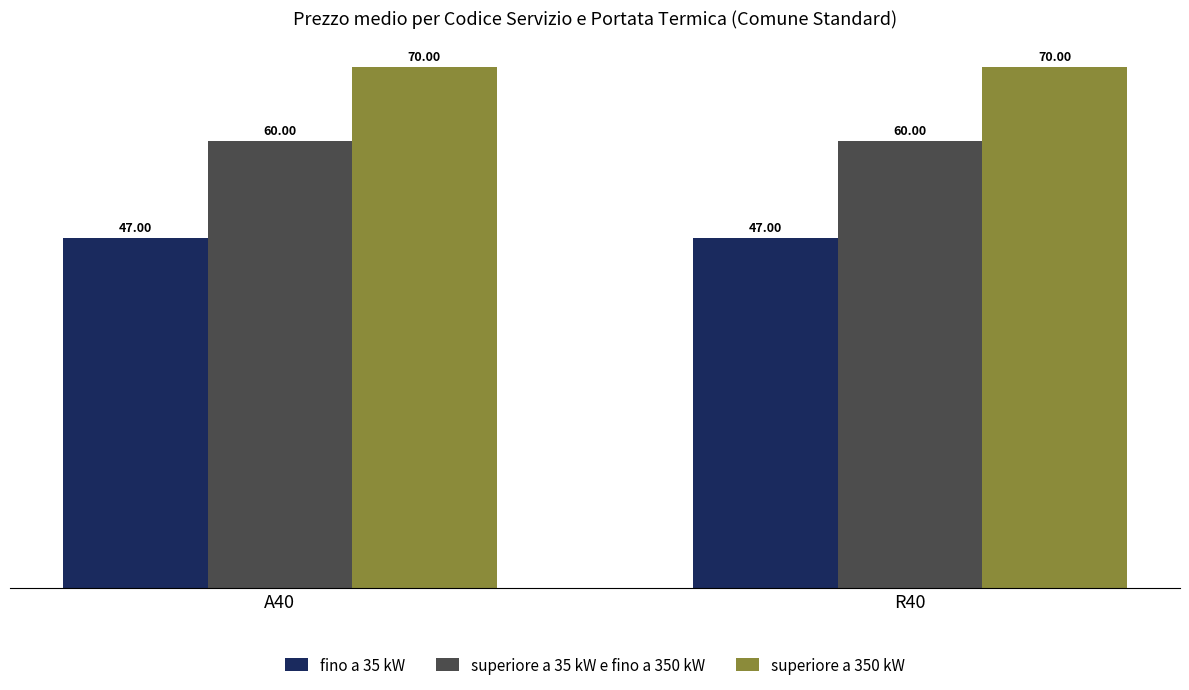

What is the total value across all series at A40?

177